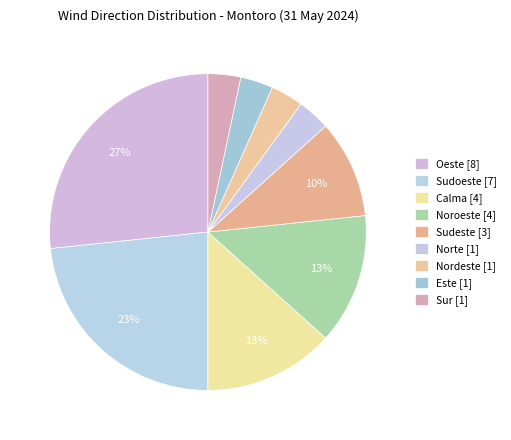

How many segments does this pie chart have?

9